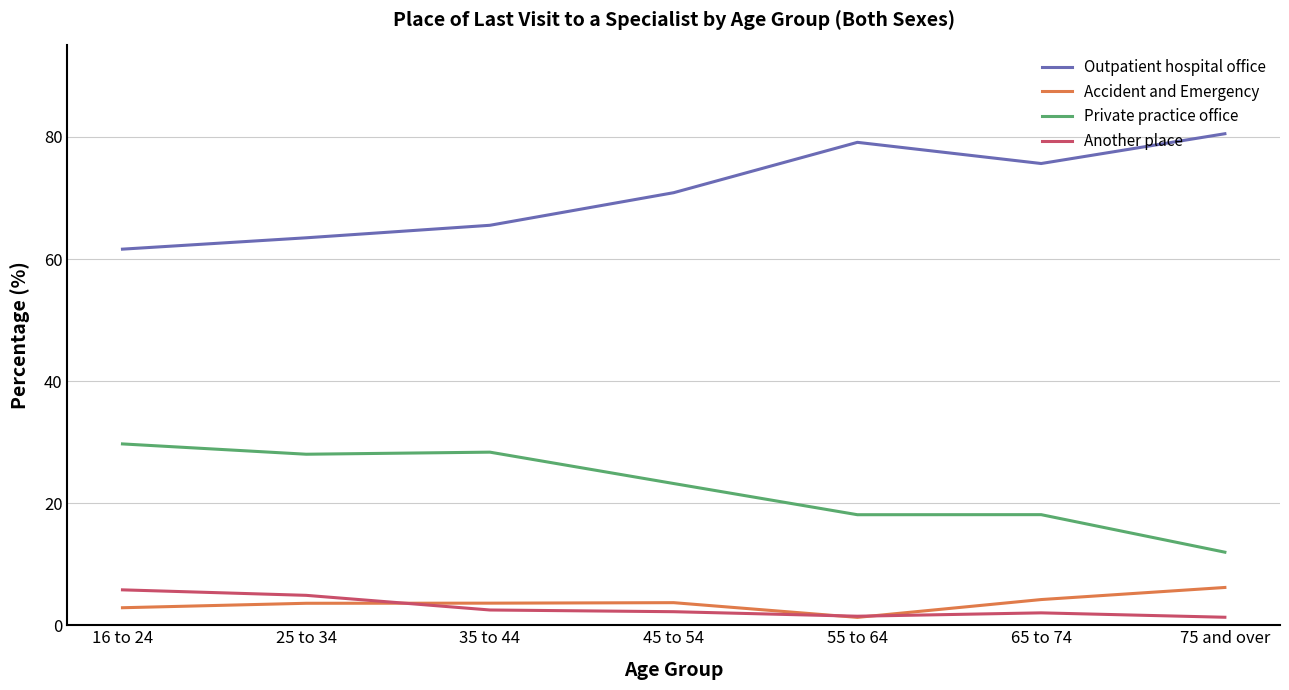

True or false: Outpatient hospital office and Private practice office cross at least once.

False